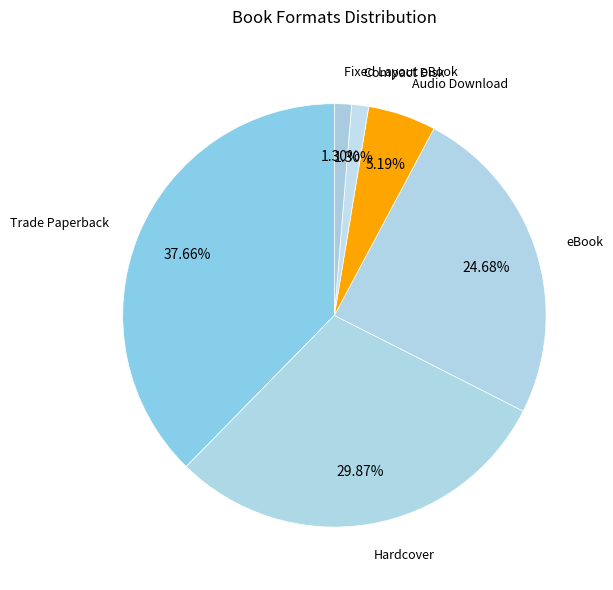

How many slices are in this pie chart?

6